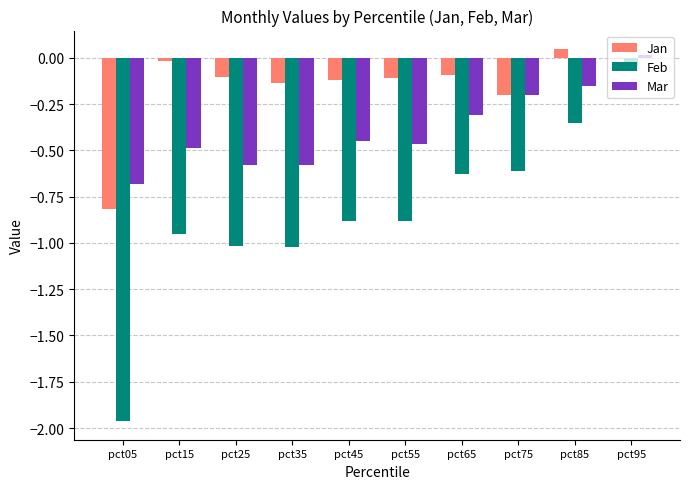

What is the sum of the Feb values at pct75 and pct05?

-2.6